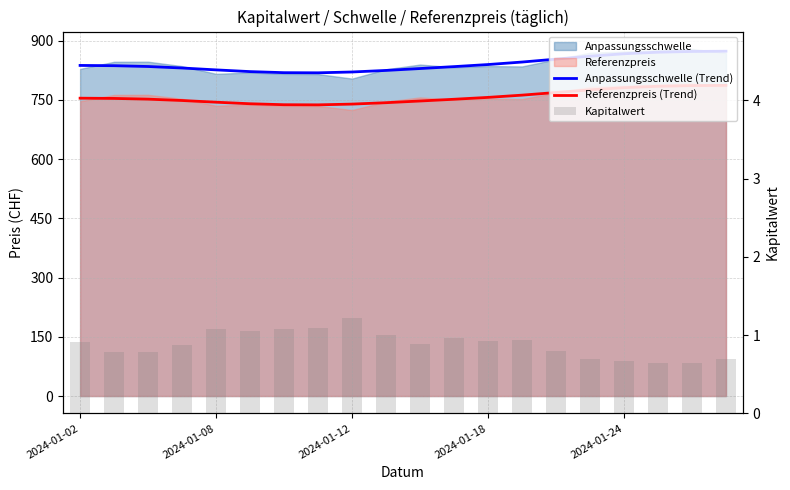

Which series has the largest range (max minus min)?

Anpassungsschwelle (Trend)